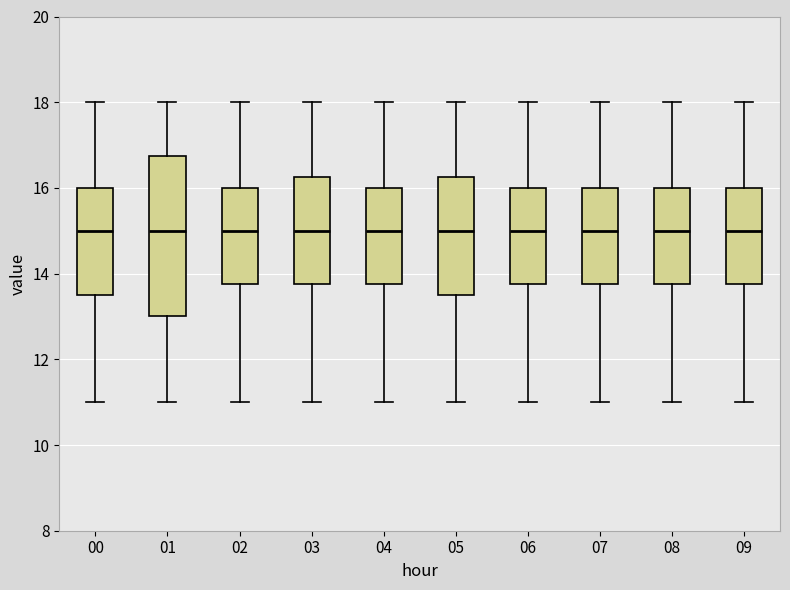

Reading left to right, read every box against the y-axis: the position of its median line, the range the box covers, and the ends of its whiskers. The values are not printed on the chart, so give them approximately, as read against the axis.

00: median 15.0, box 13.6 to 16.0, whiskers 11.0 to 18.0
01: median 15.0, box 13.0 to 16.8, whiskers 11.0 to 18.0
02: median 15.0, box 13.8 to 16.0, whiskers 11.0 to 18.0
03: median 15.0, box 13.8 to 16.2, whiskers 11.0 to 18.0
04: median 15.0, box 13.8 to 16.0, whiskers 11.0 to 18.0
05: median 15.0, box 13.6 to 16.2, whiskers 11.0 to 18.0
06: median 15.0, box 13.8 to 16.0, whiskers 11.0 to 18.0
07: median 15.0, box 13.8 to 16.0, whiskers 11.0 to 18.0
08: median 15.0, box 13.8 to 16.0, whiskers 11.0 to 18.0
09: median 15.0, box 13.8 to 16.0, whiskers 11.0 to 18.0